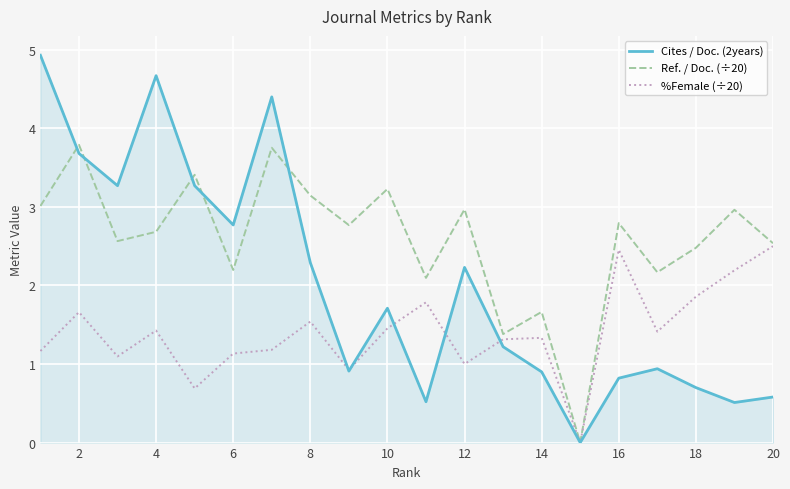

List the series in order of their peak value, lowest first.

%Female (÷20), Ref. / Doc. (÷20), Cites / Doc. (2years)